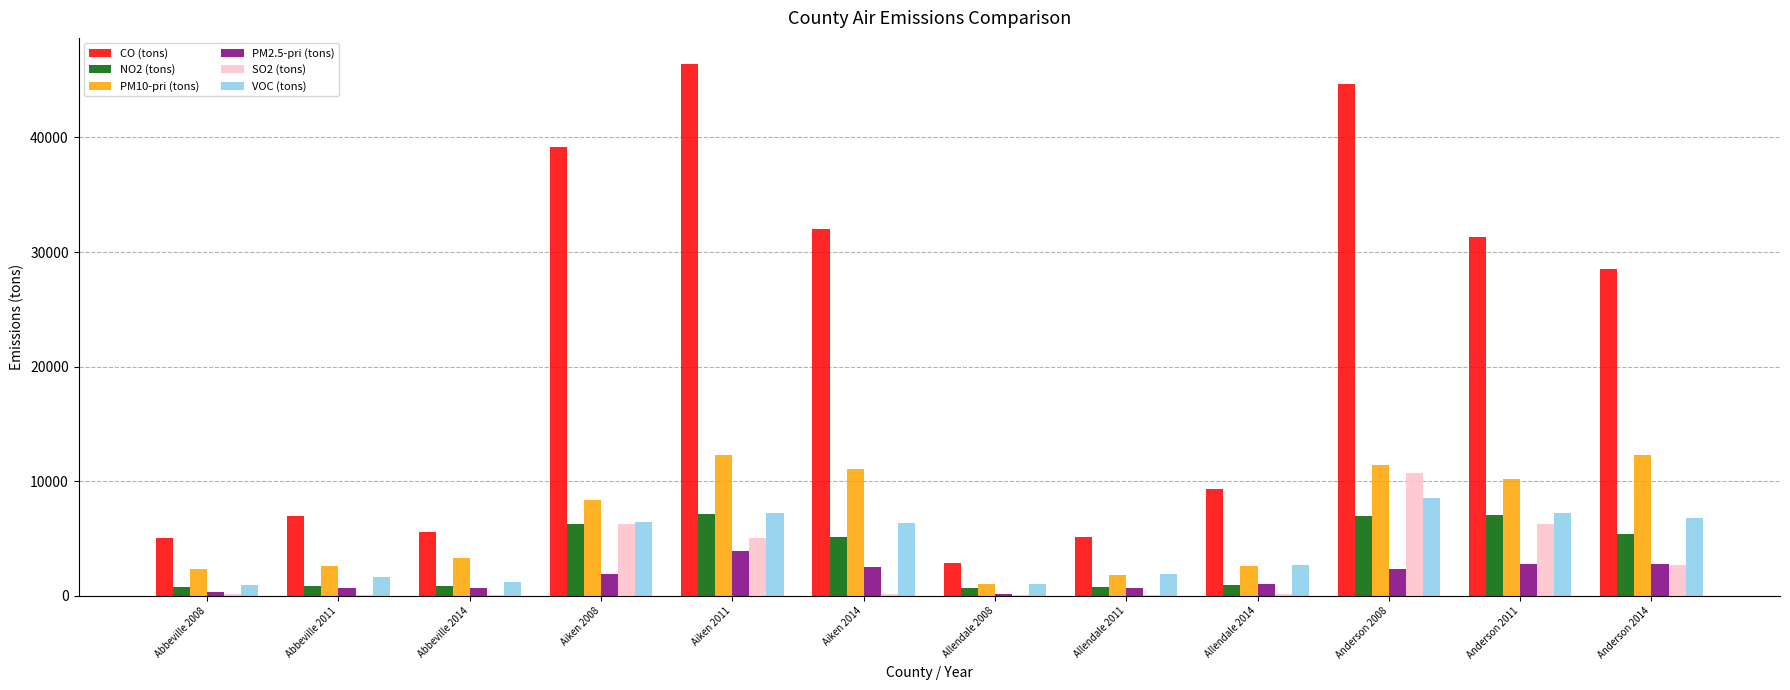

What is the sum of all SO2 (tons) values?

31645.3